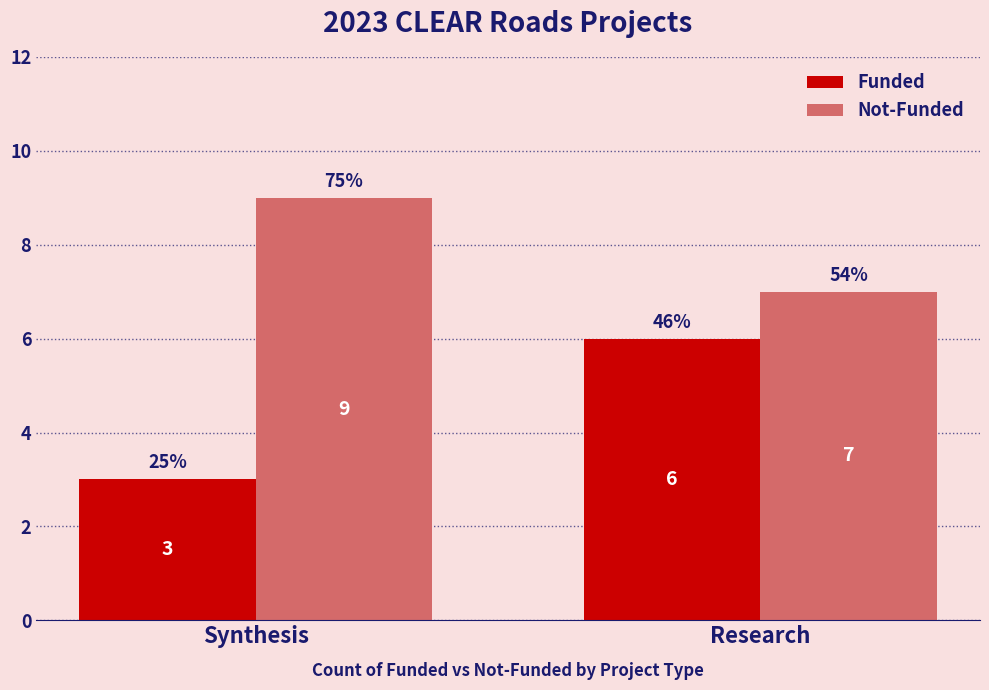

What is the sum of the Funded values at Synthesis and Research?

9